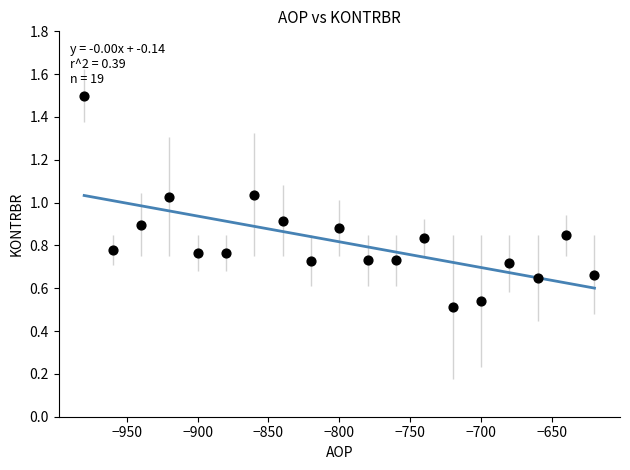

What is the range of X values (max minus min)?

360.0